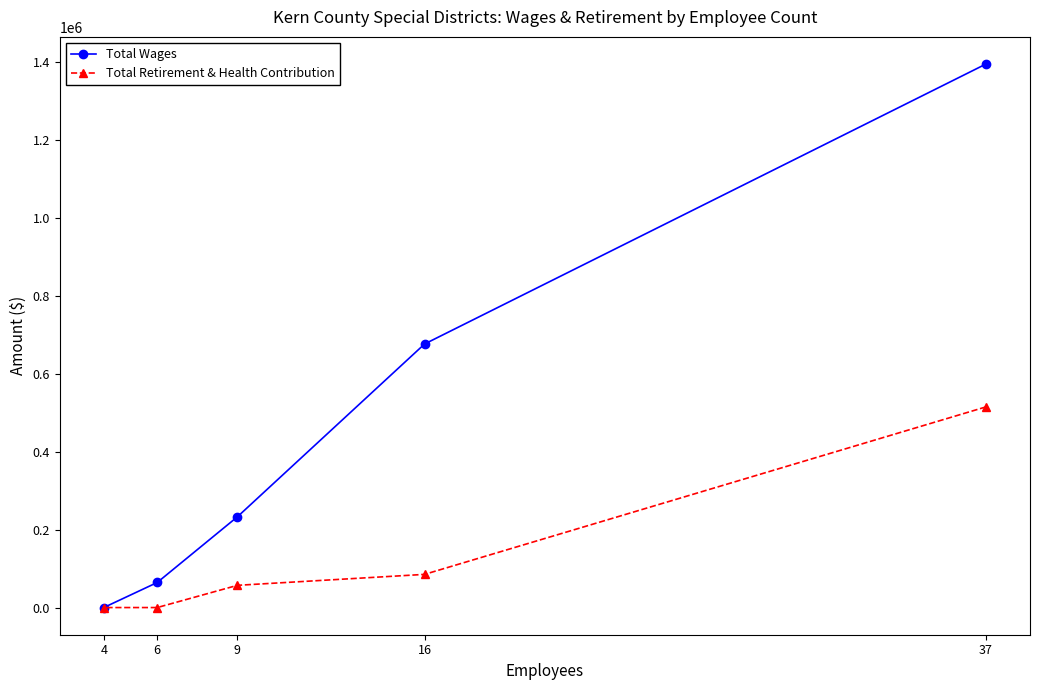

What is the highest value of the Total Wages series?

1393676